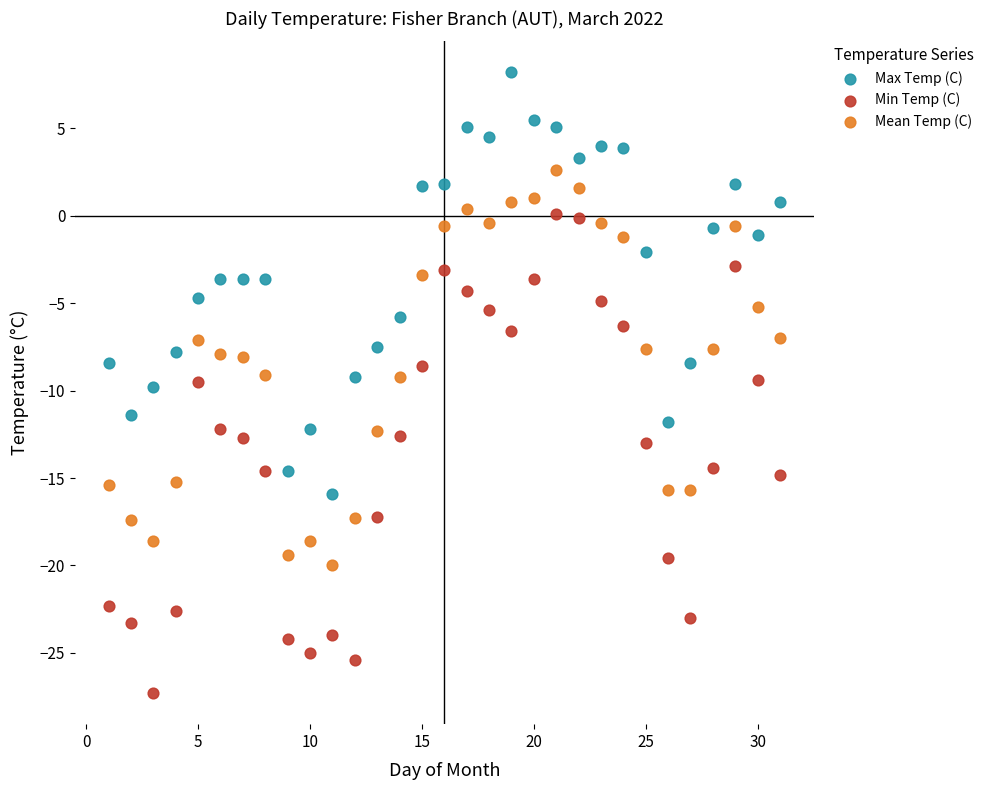

Which series has the widest spread of Y values?

Min Temp (C)